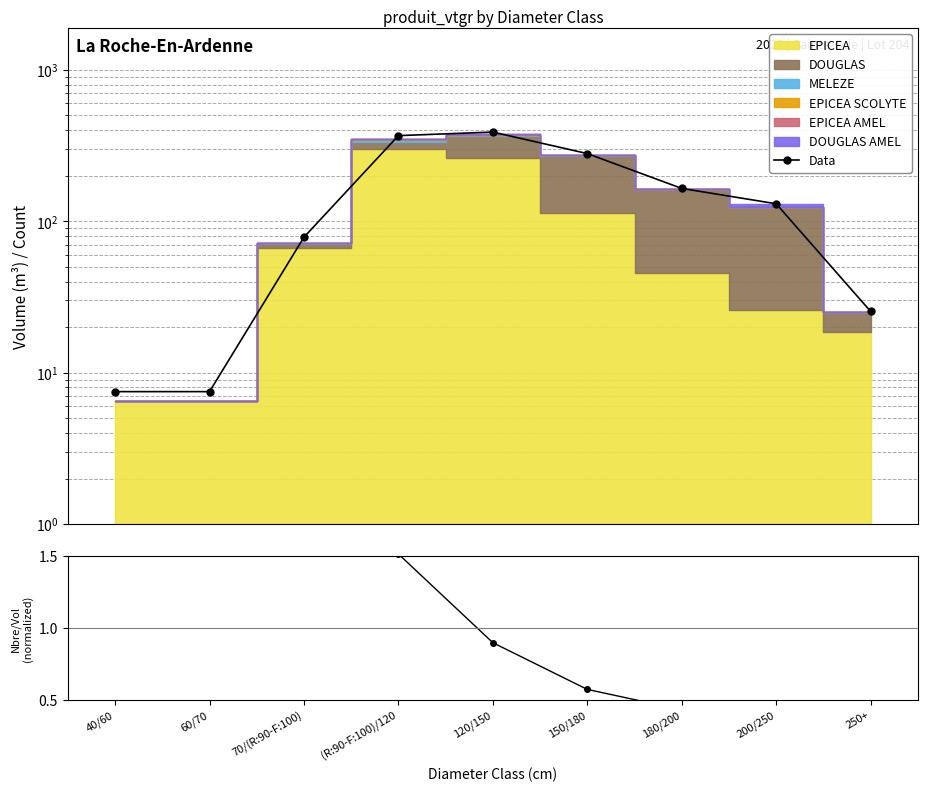

Where is Nbre/Vol ratio nearest to the value 2?

(R:90-F:100)/120